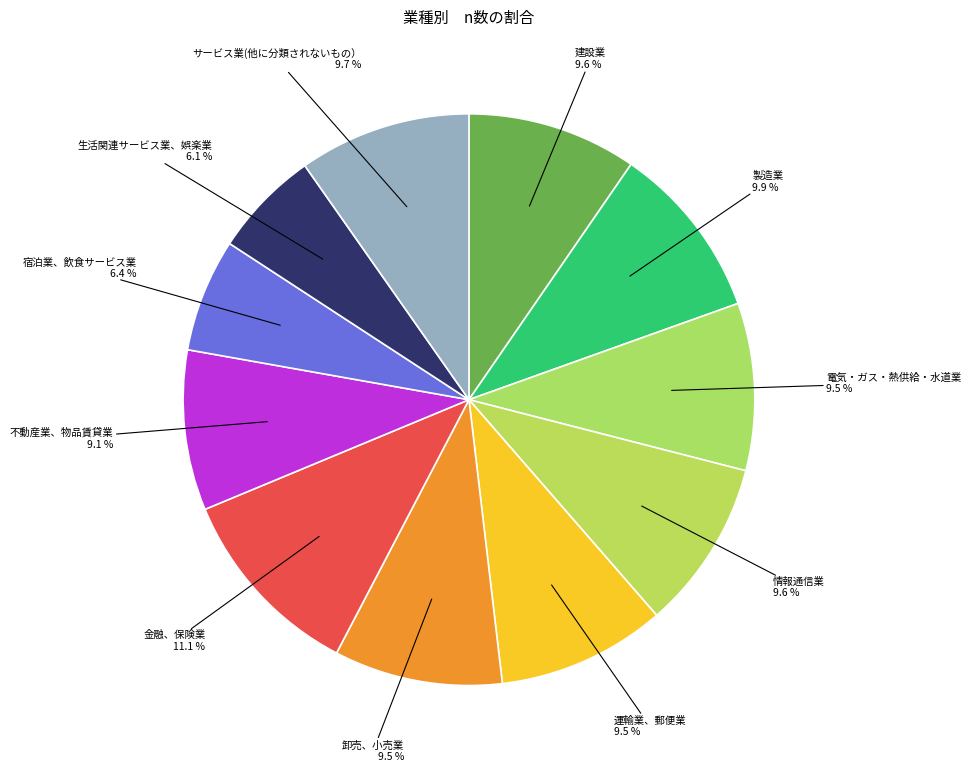

How many segments does this pie chart have?

11